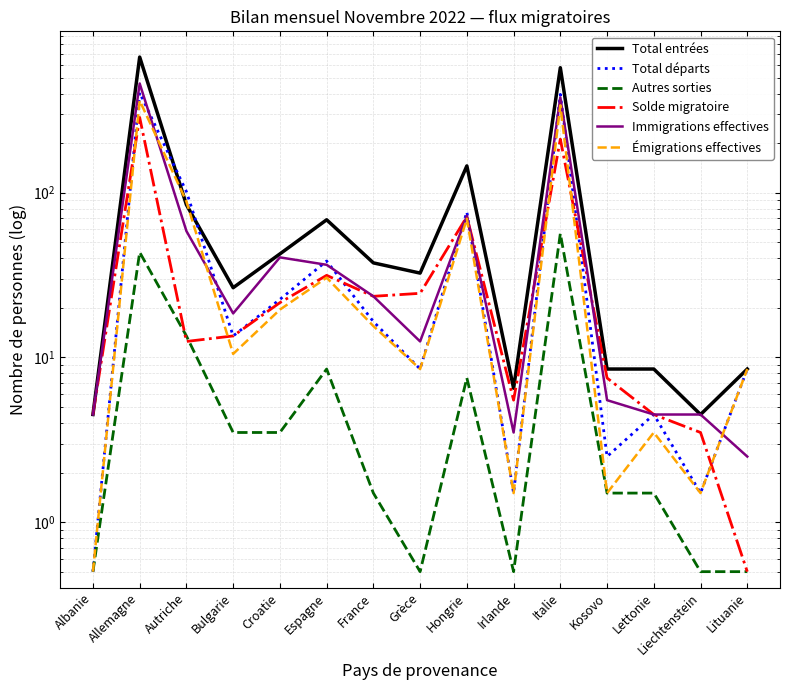

Where is the first local maximum for Autres sorties?

Allemagne